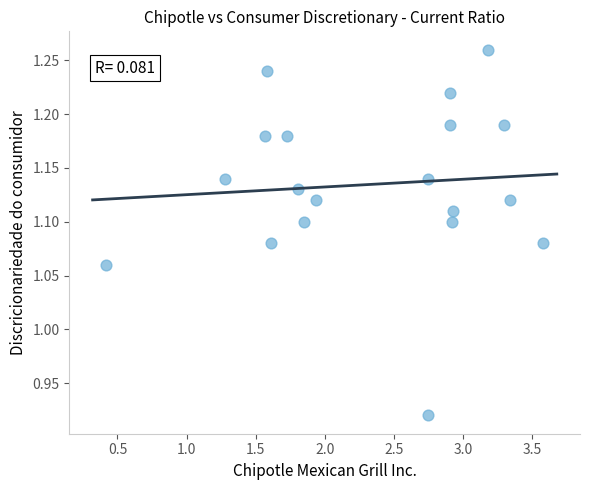

What is the range of Y values (max minus min)?

0.3